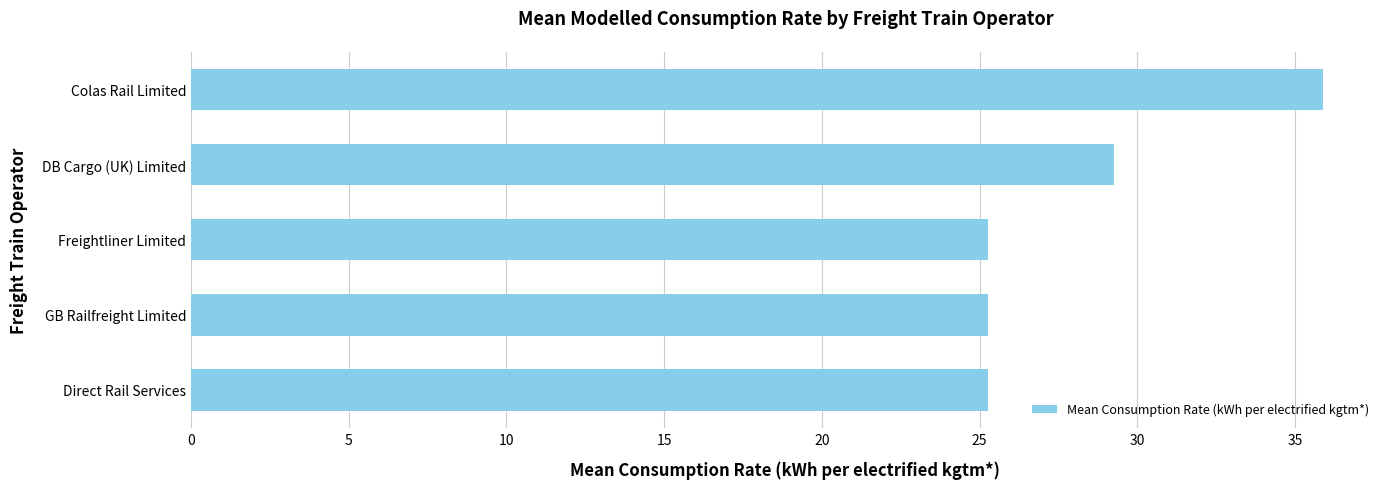

Reading top to bottom, list all the values displayed in this chart.

35.9	29.2	25.3	25.3	25.3